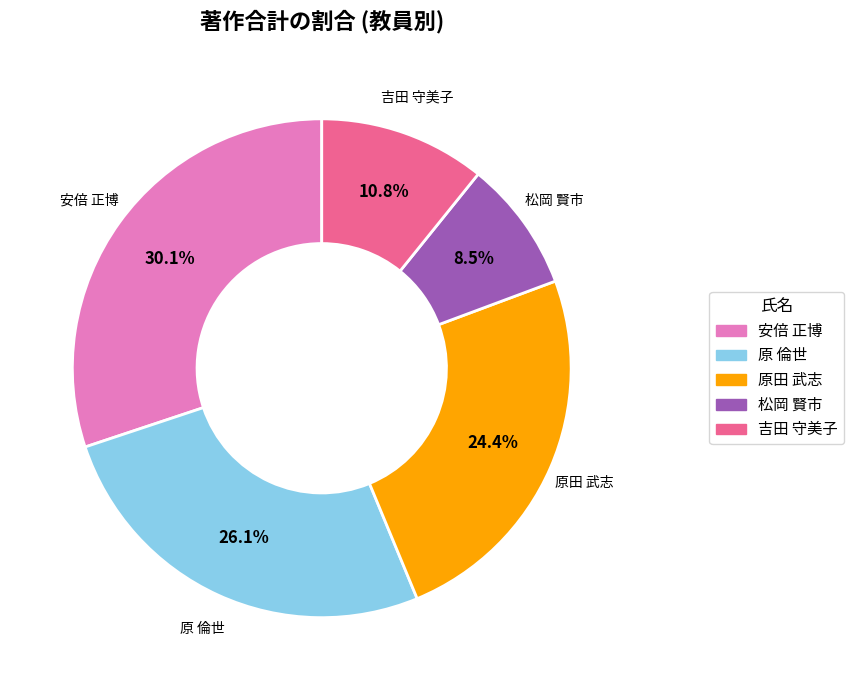

How many slices are in this pie chart?

5